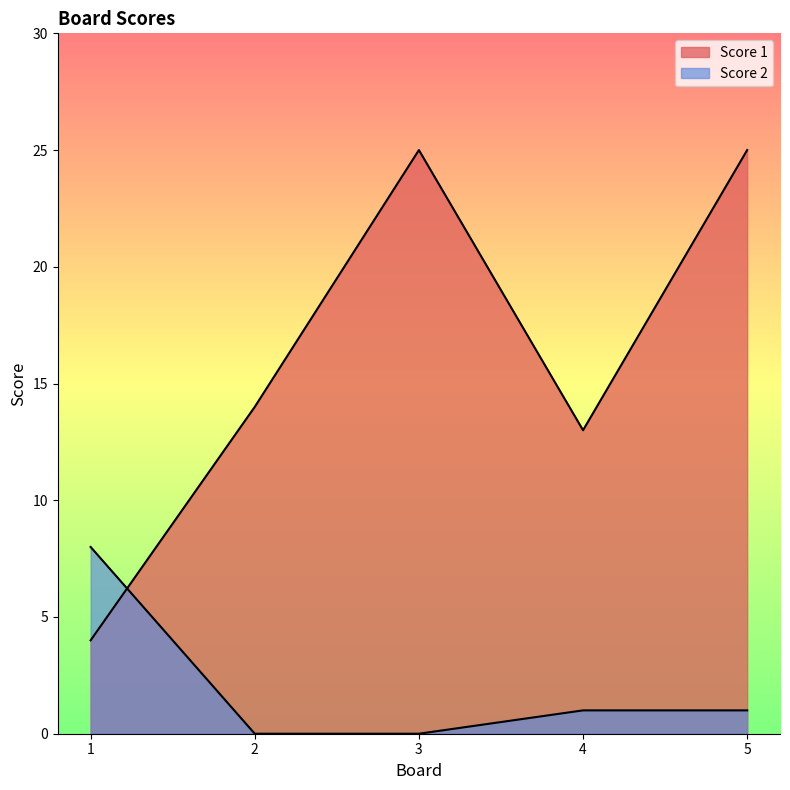

What are all the series names shown in the legend?

Score 1, Score 2